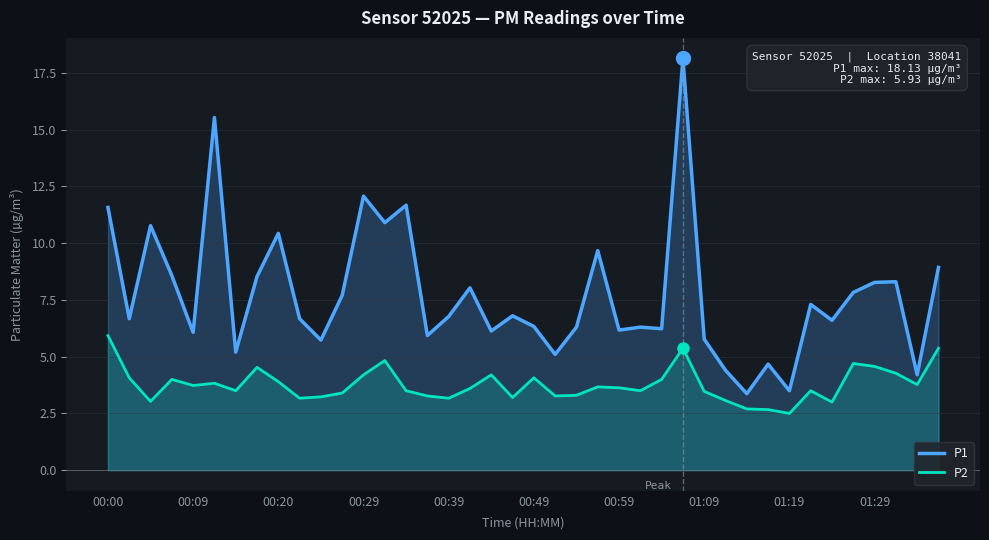

What is the difference between the maximum and minimum values in the P2 series?

3.4